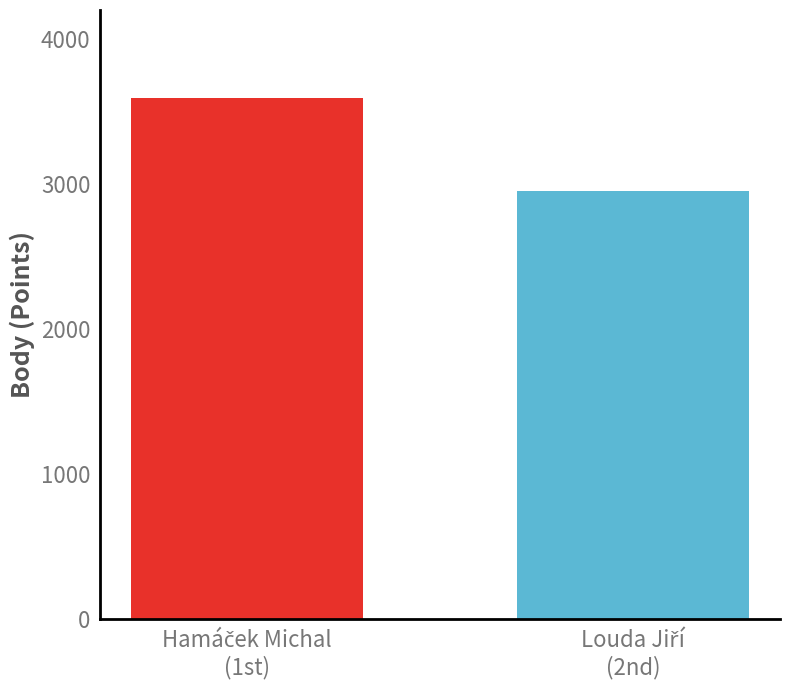

What is the minimum value shown in the chart?

2952